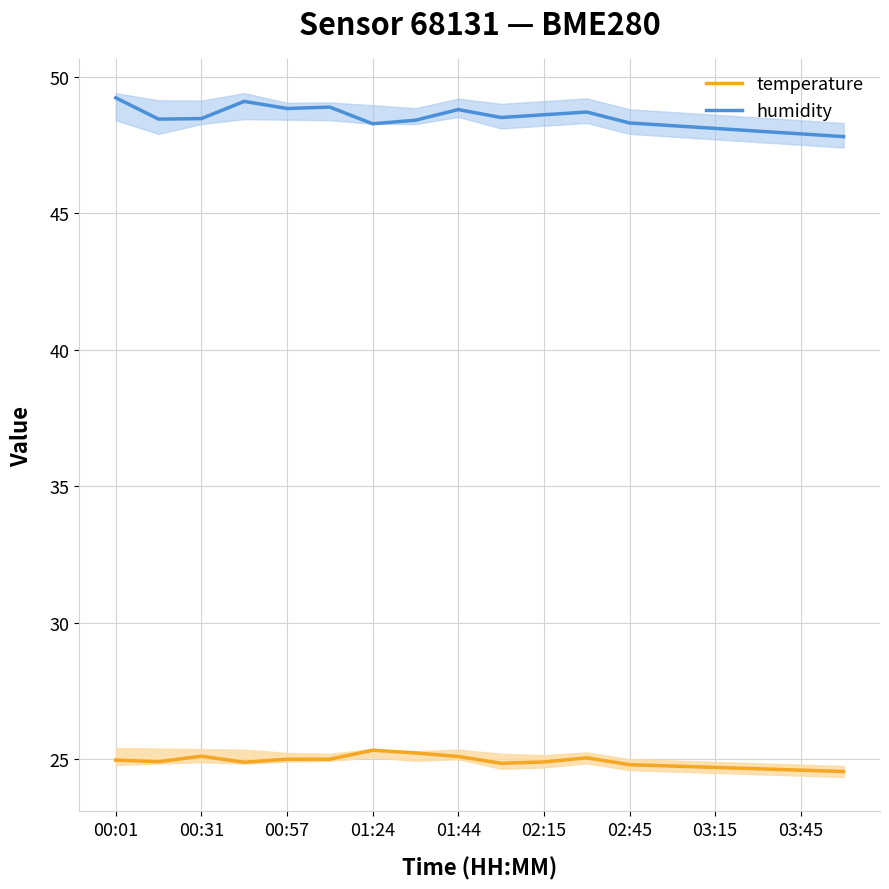

True or false: temperature and humidity cross at least once.

False